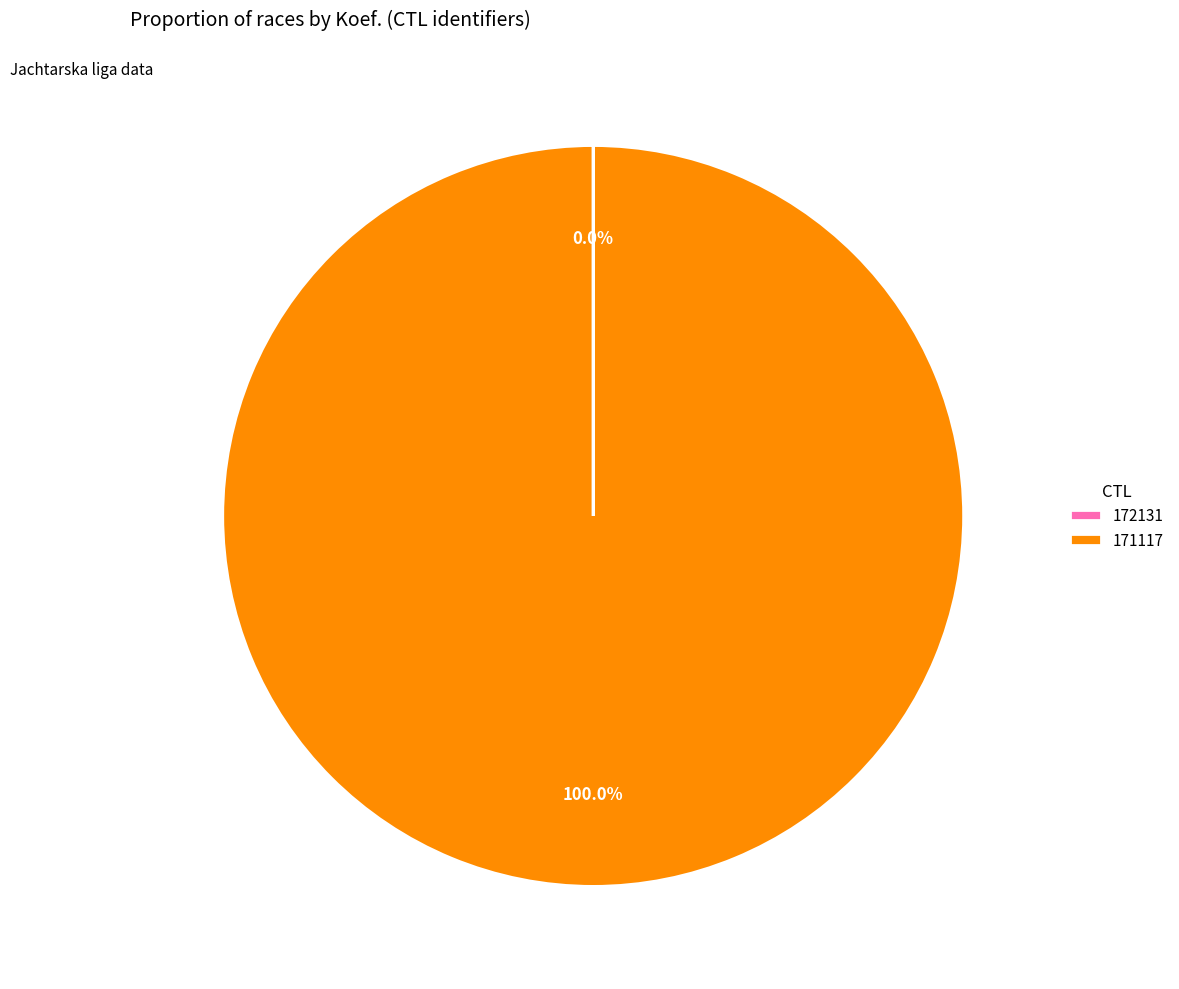

Does 171117 represent more than half of the total?

Yes